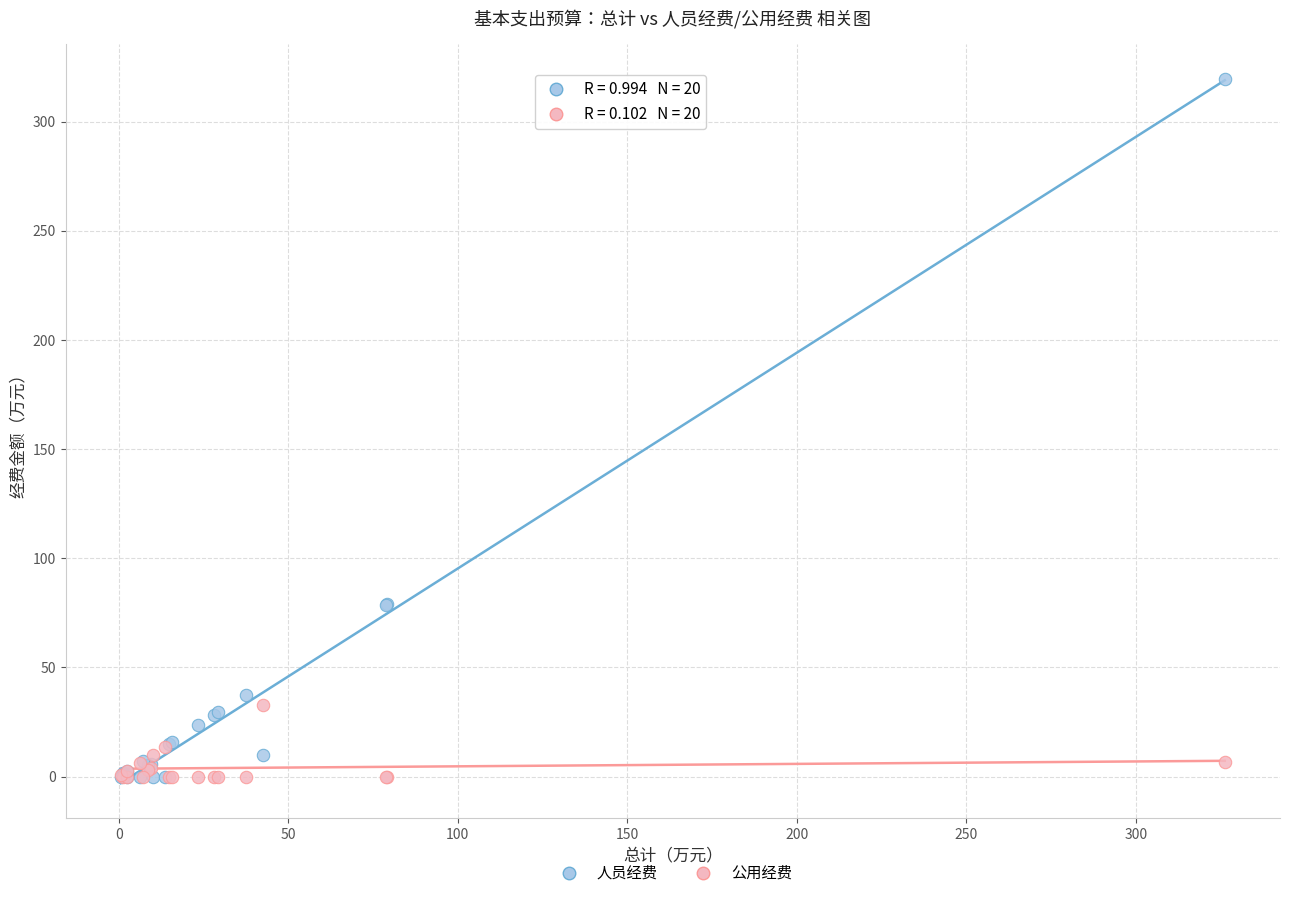

Which series reaches the maximum Y coordinate?

人员经费